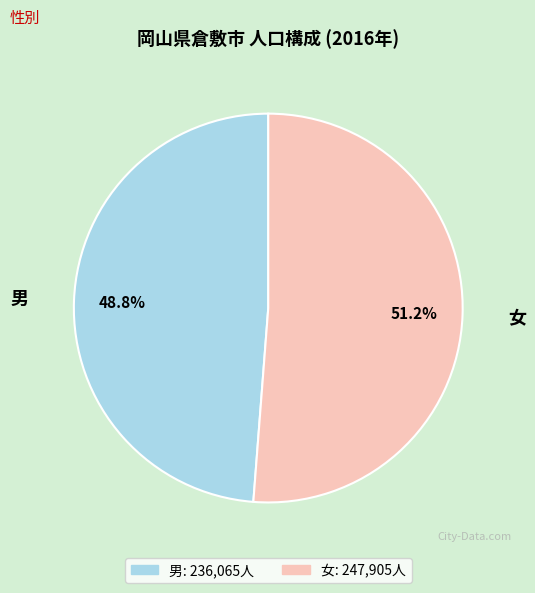

What percentage do 女 and 男 together represent?

100.0%